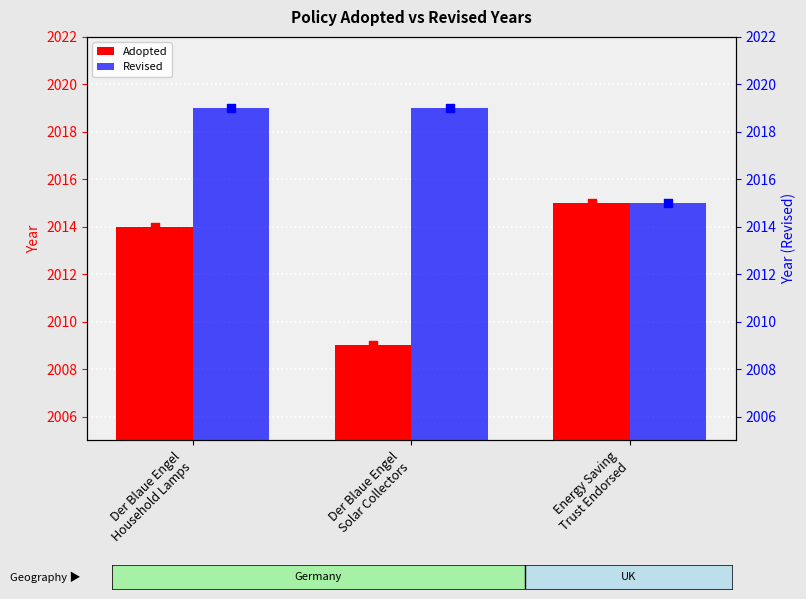

Is the value of Adopted at Der Blaue Engel
Household Lamps greater than the value of Revised at Energy Saving
Trust Endorsed?

No